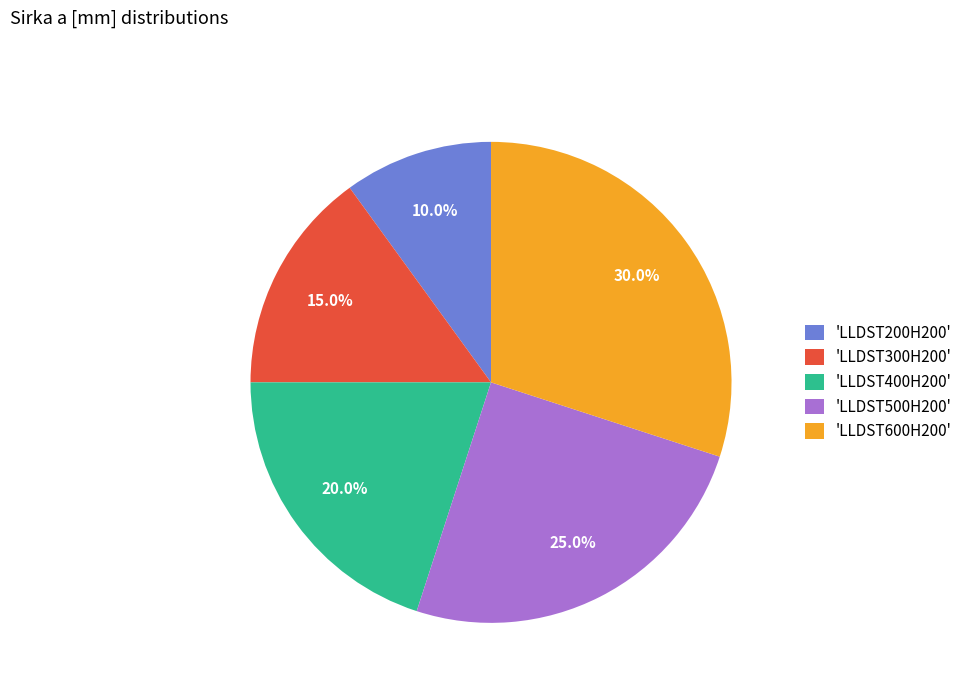

What is the smallest slice in the pie chart?

'LLDST200H200'